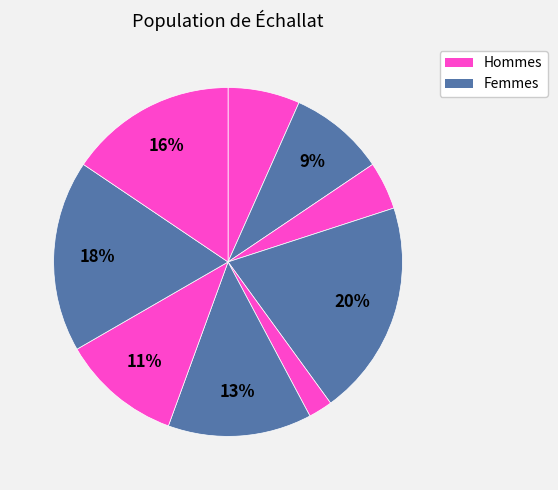

How many slices are in this pie chart?

9